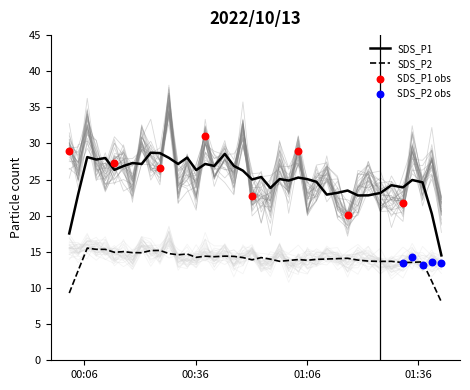

What is the total value across all series at 35?

45.0